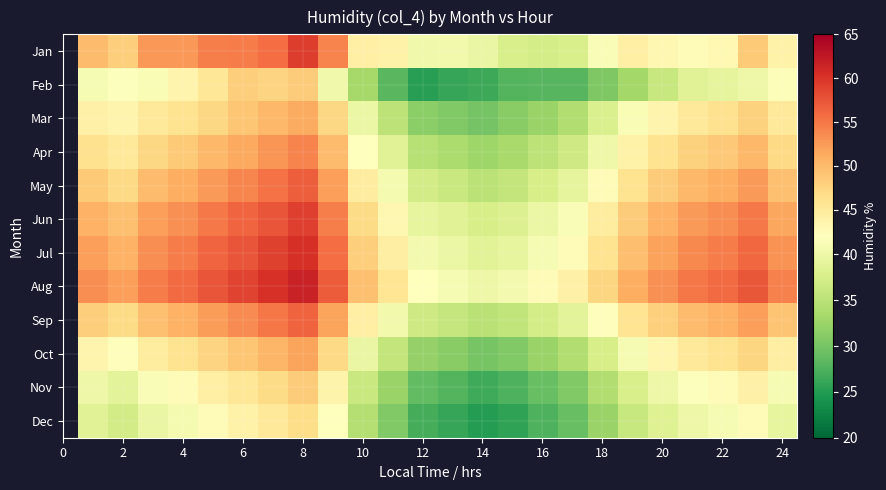

List the series in order of their peak value, lowest first.

Dec, Feb, Nov, Mar, Oct, Apr, Sep, May, Jun, Jan, Jul, Aug